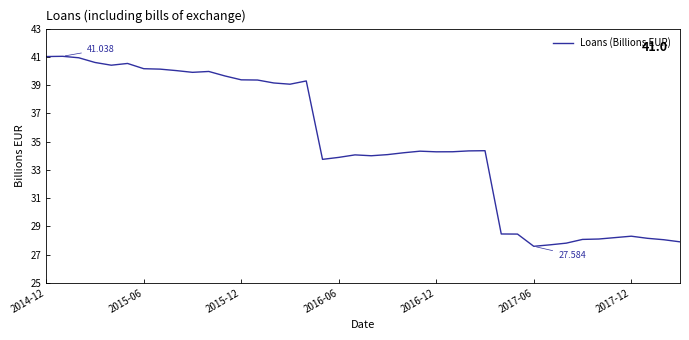

Does the chart display data point markers on the line(s)?

No